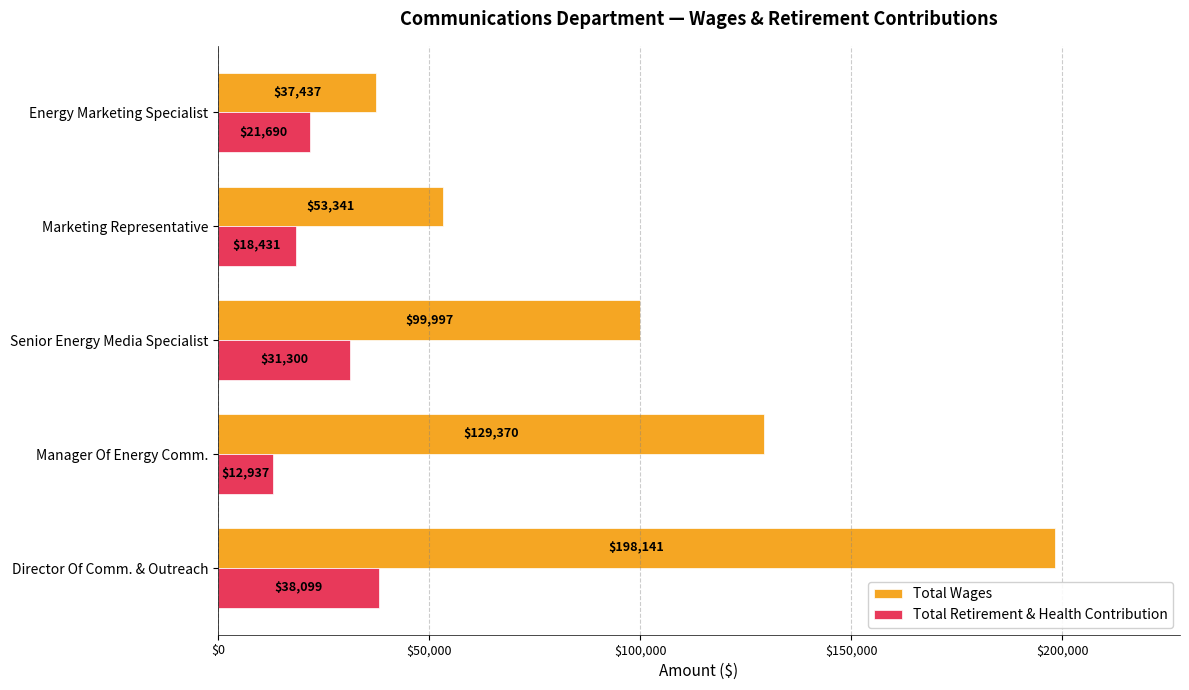

Is the value of Total Retirement & Health Contribution at Senior Energy Media Specialist greater than the value of Total Wages at Manager Of Energy Comm.?

No